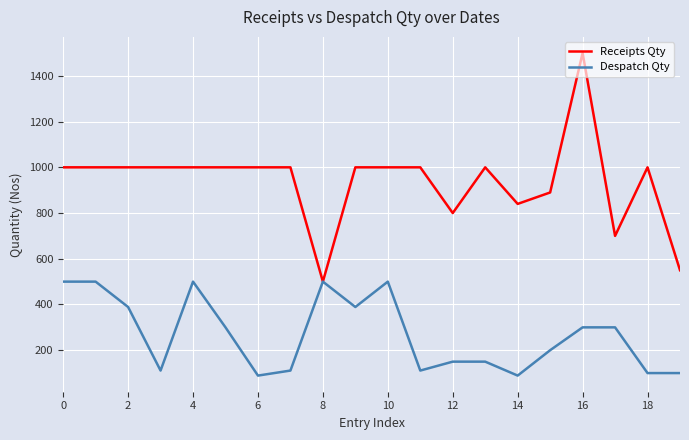

Rank the series by their average value, from highest to lowest.

Receipts Qty, Despatch Qty